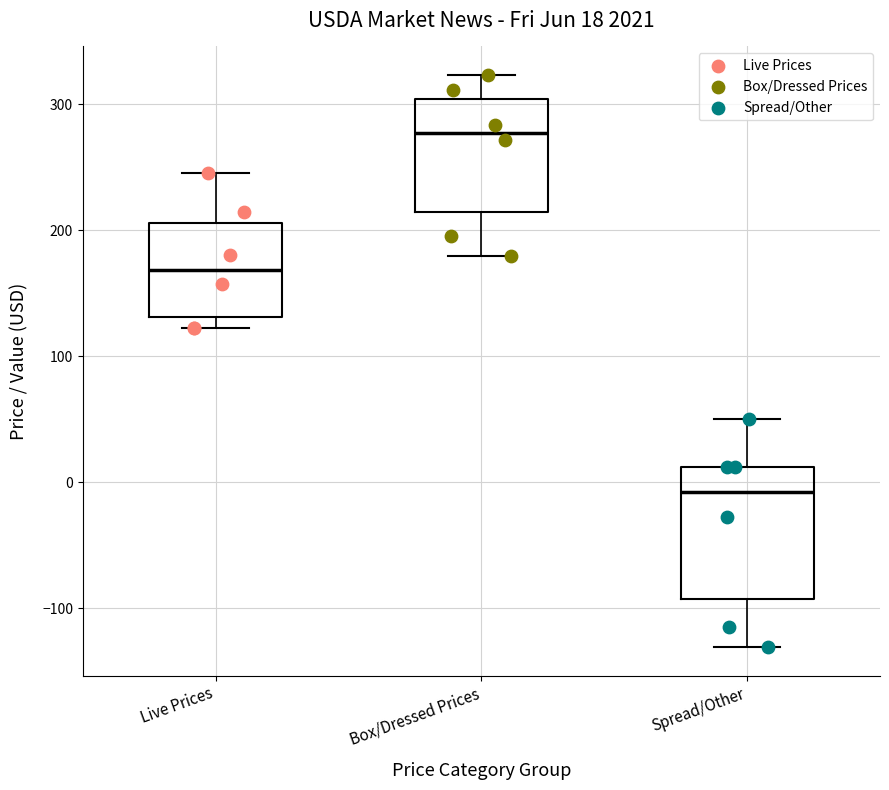

Which box is the tallest, from its lower edge to its upper edge?

Spread/Other